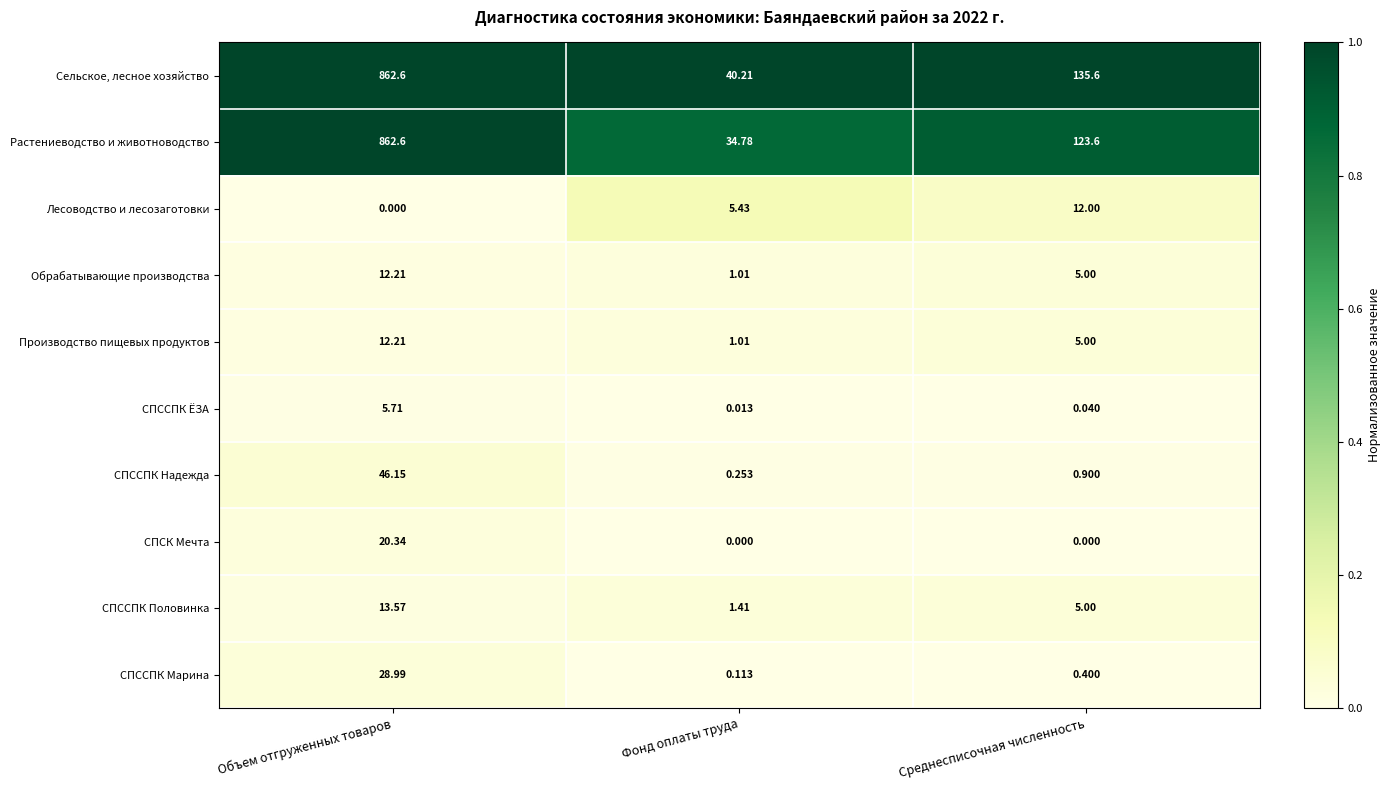

Where does the Производство пищевых продуктов series first go above 5?

Объем отгруженных товаров